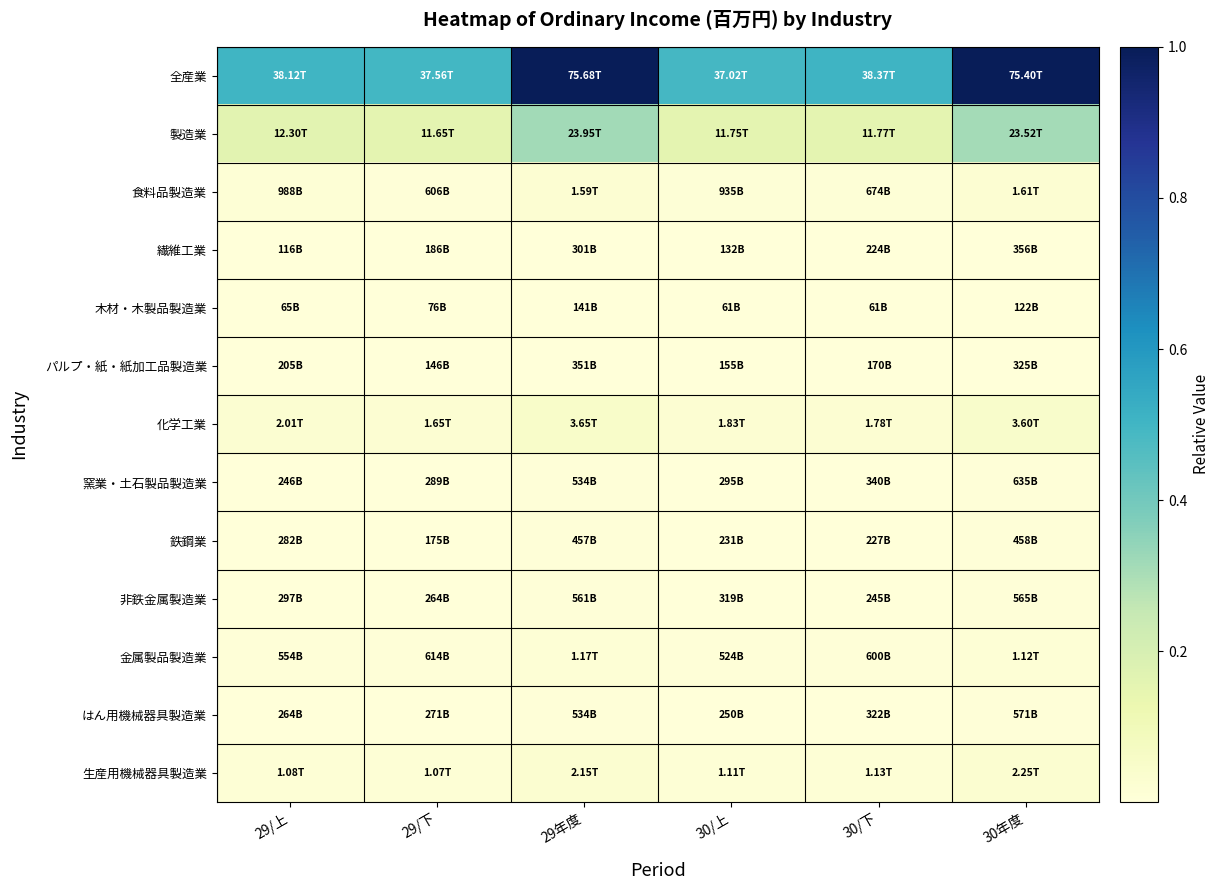

Count the number of data series in this chart.

13